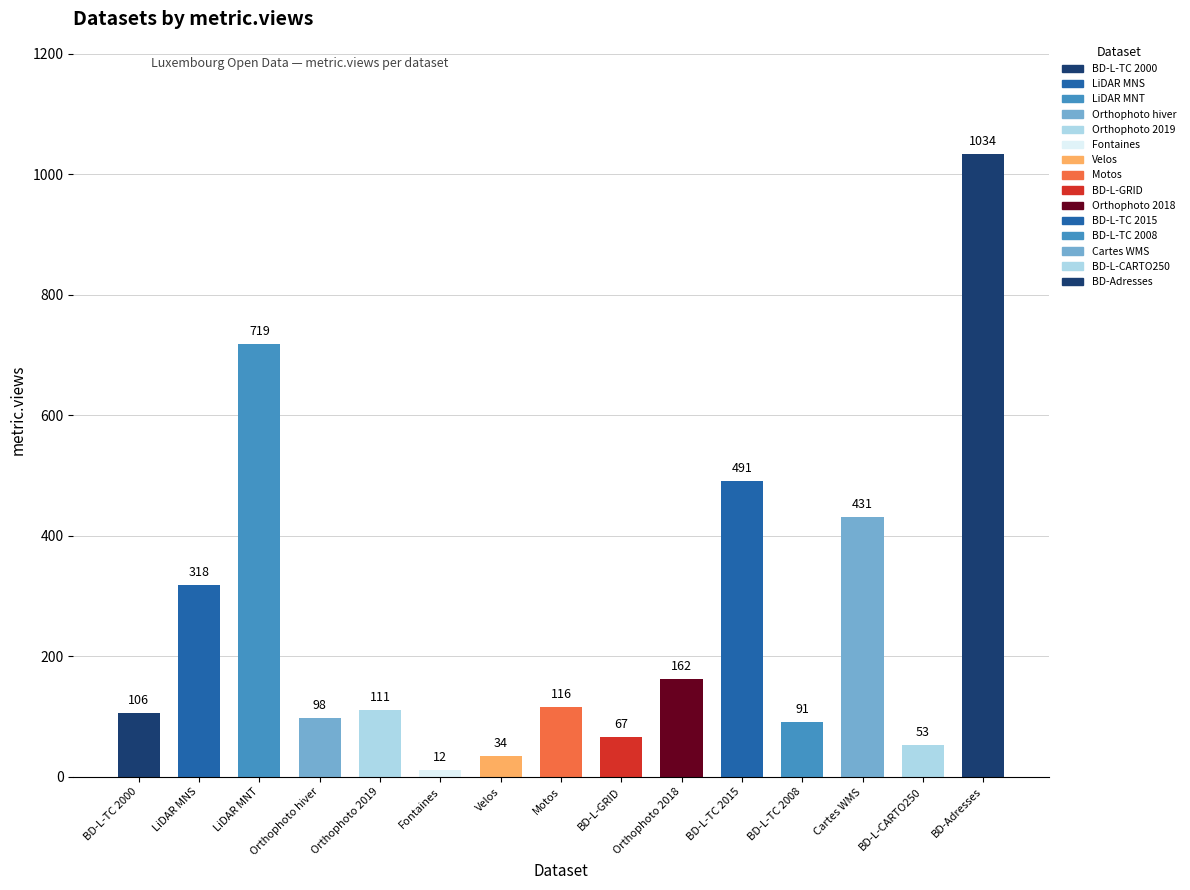

What value does the data have at BD-L-TC 2008, to the nearest 100?

100